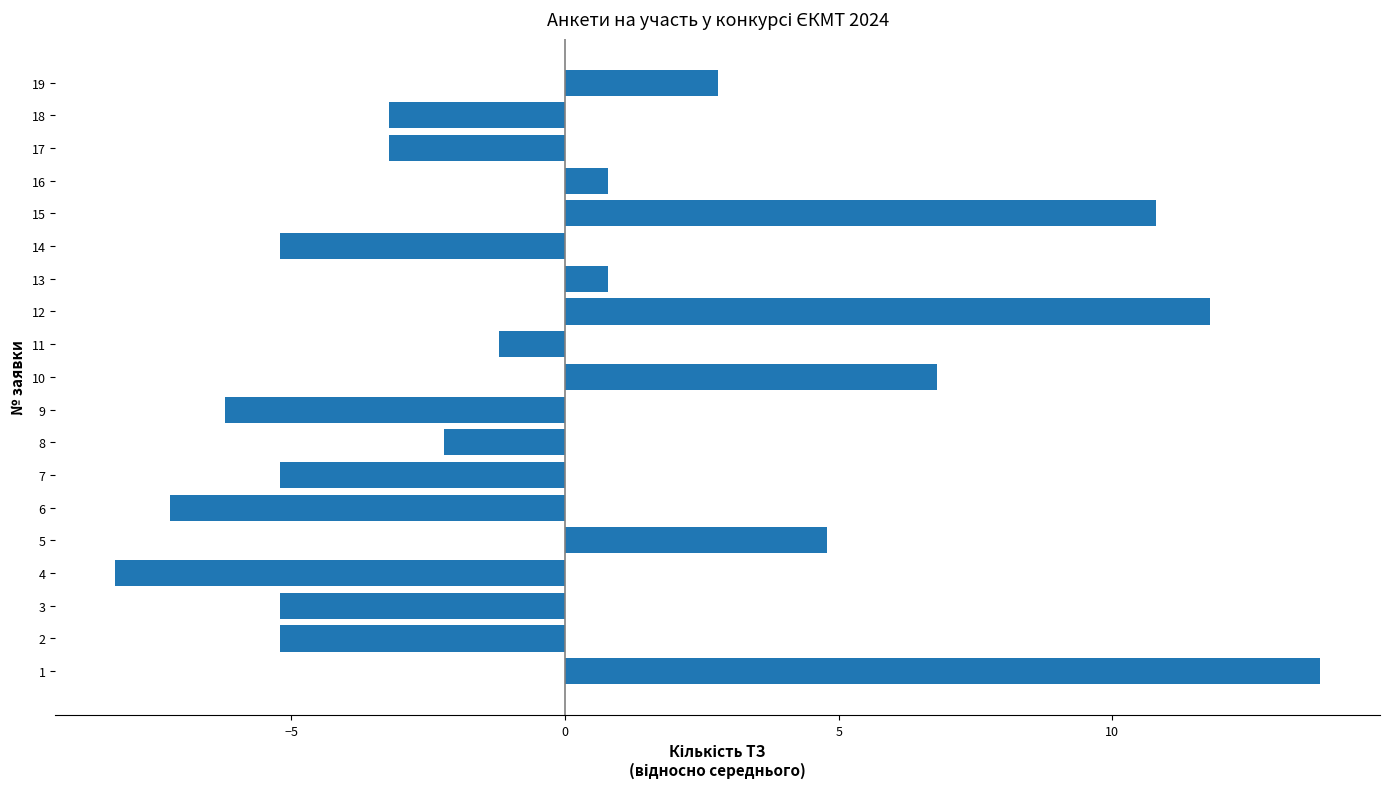

What is the difference between the maximum and minimum values?

22.0